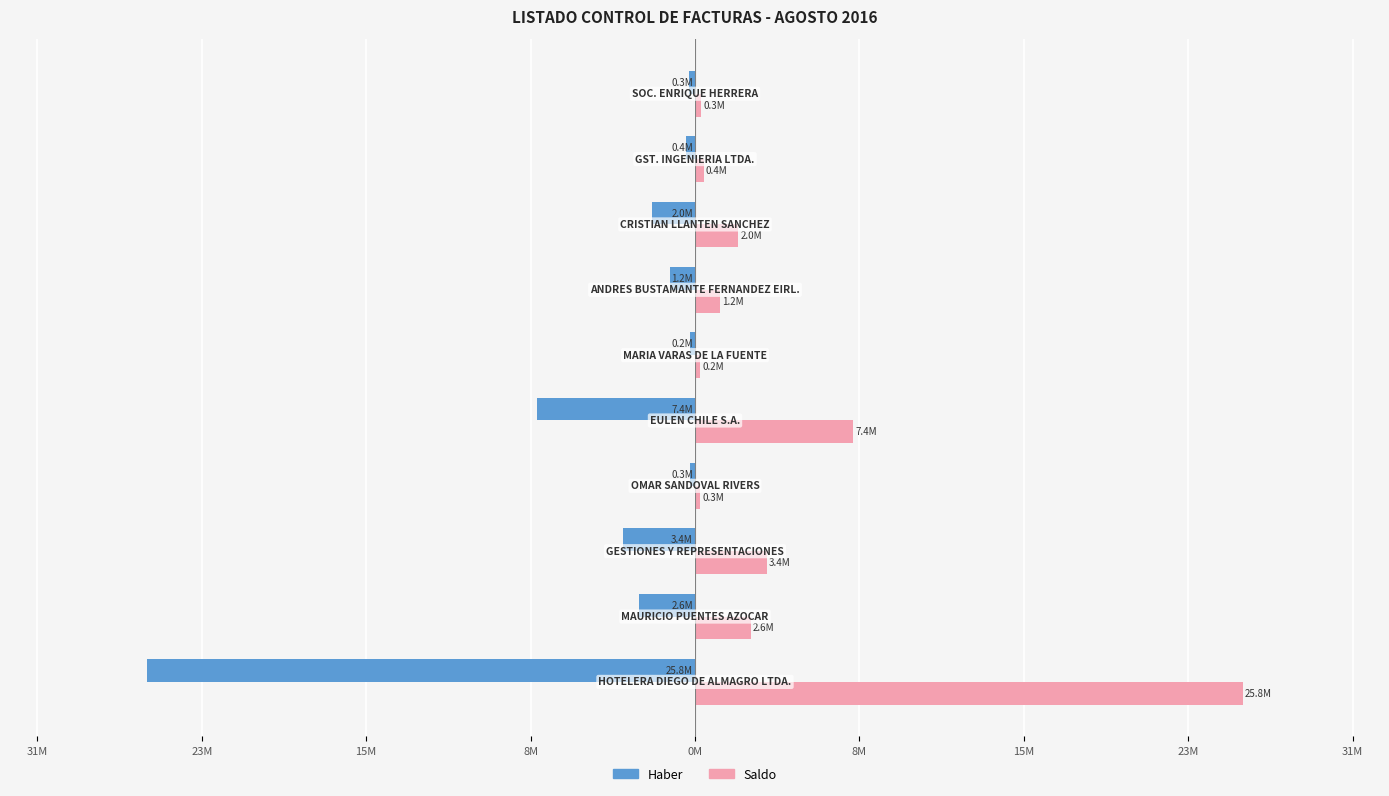

What are all the series names shown in the legend?

Haber, Saldo